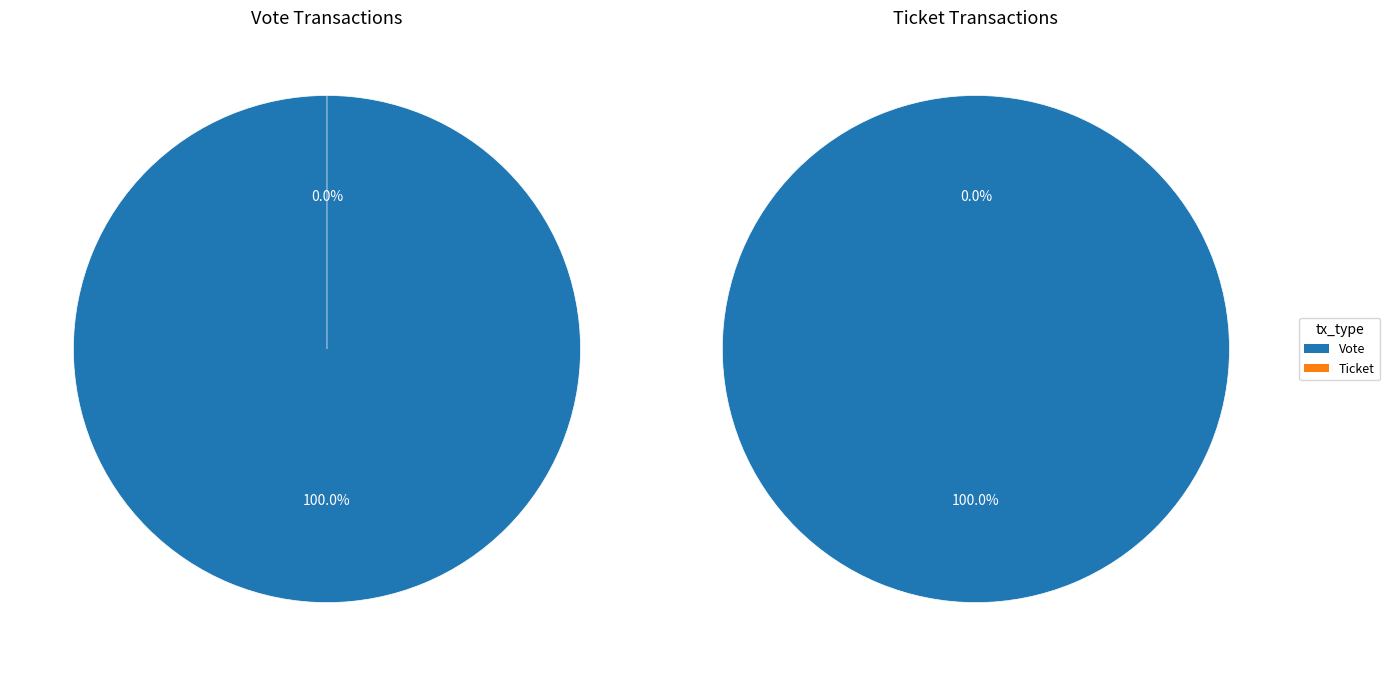

What percentage do Ticket and Vote together represent?

100.0%